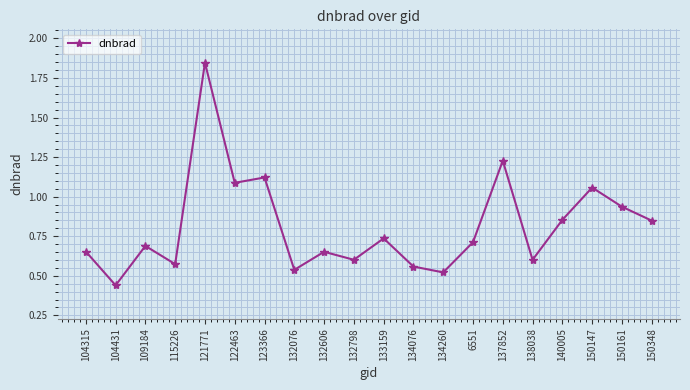

The chart shows a value of 0.6 at 134076. True or false?

True